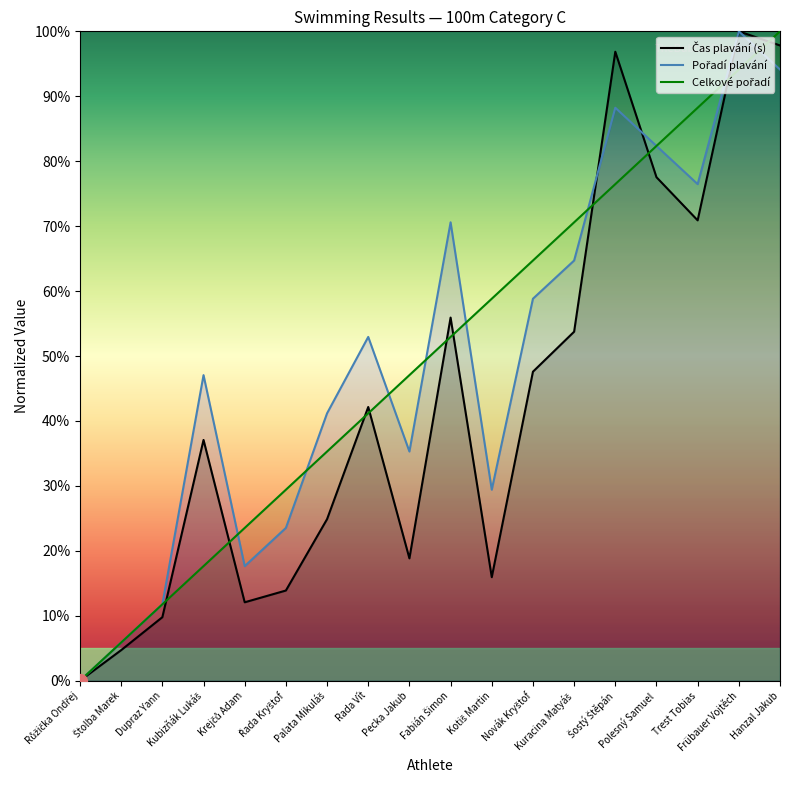

After their last crossing, which series has the higher values: Pořadí plavání or Čas plavání (s)?

Pořadí plavání